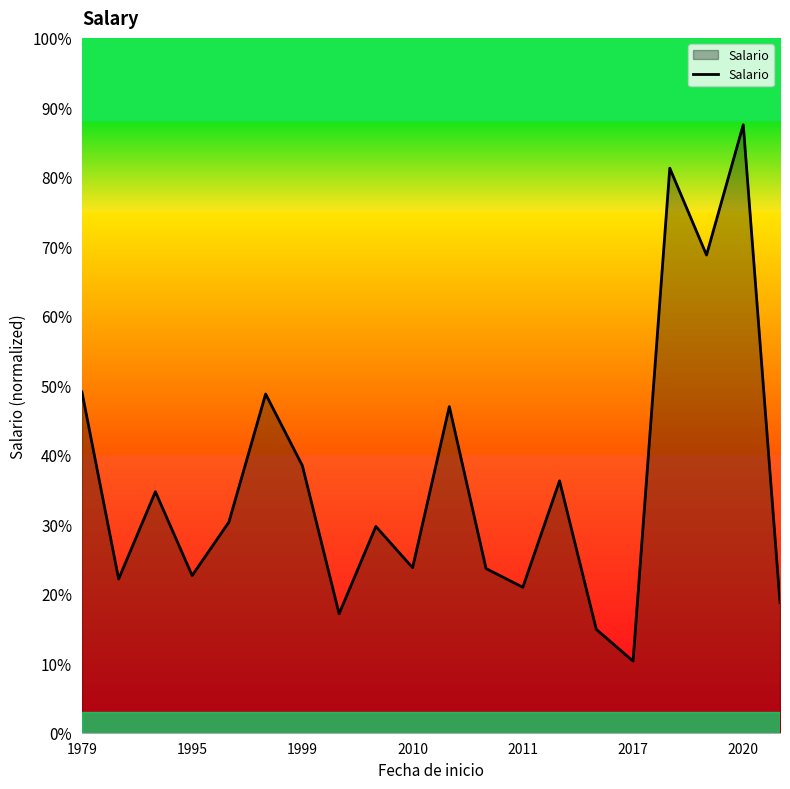

What is the sum of all values?

7.3